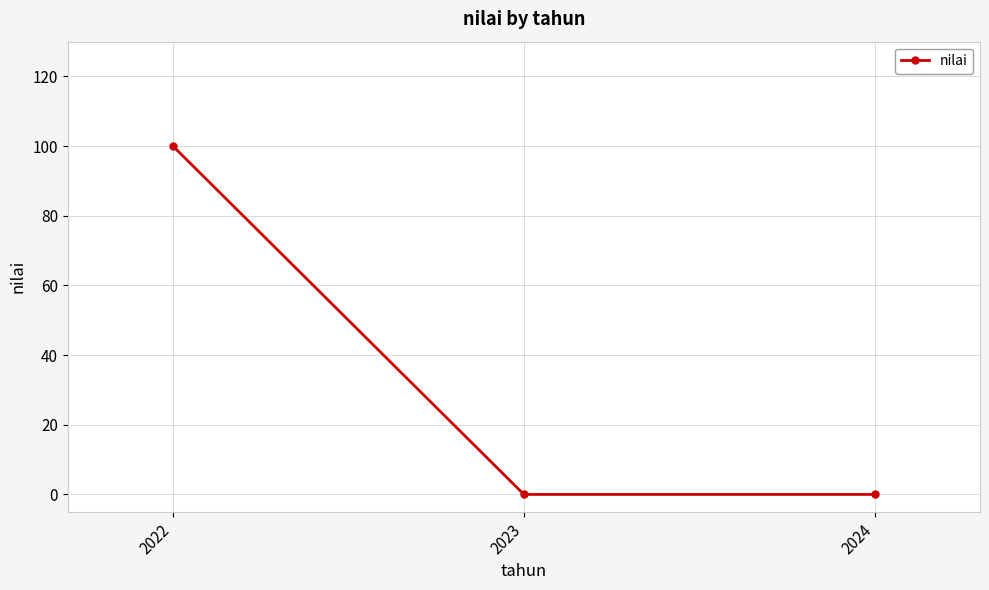

What is the greatest value displayed?

100